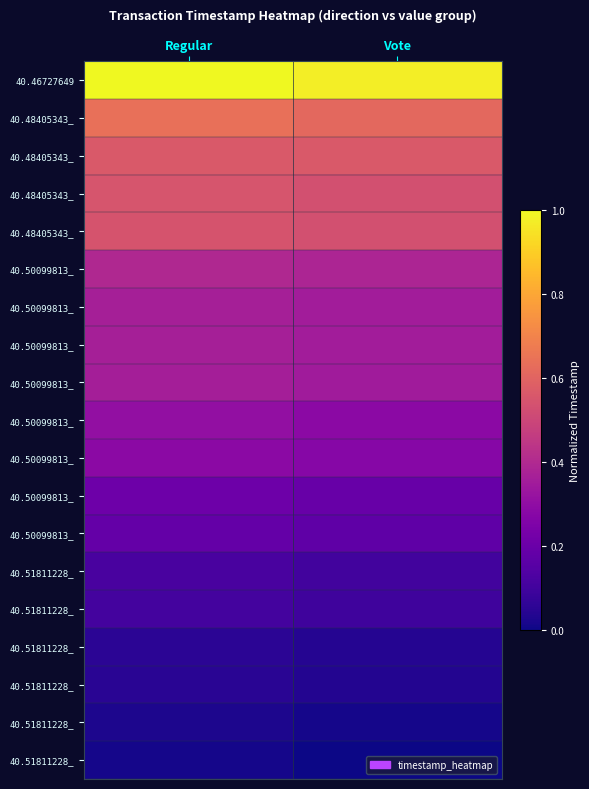

At which category is the sum across all series the highest?

Regular